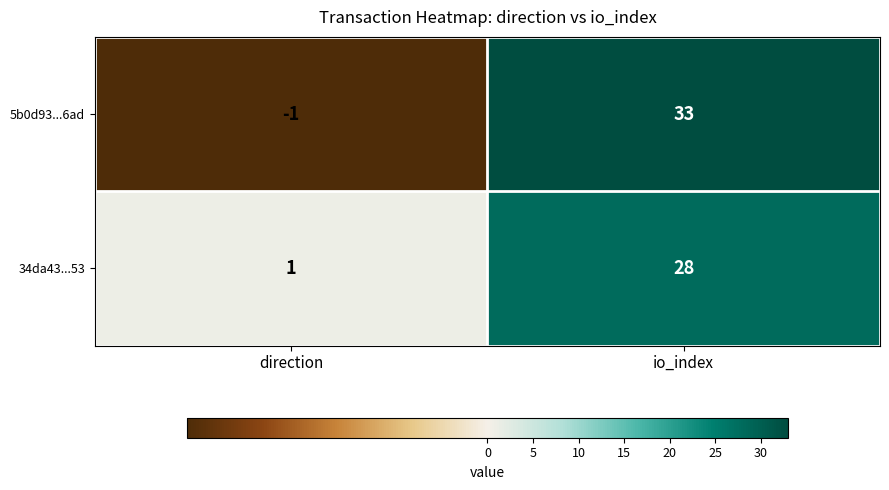

Which series changed the most between direction and io_index?

5b0d93...6ad